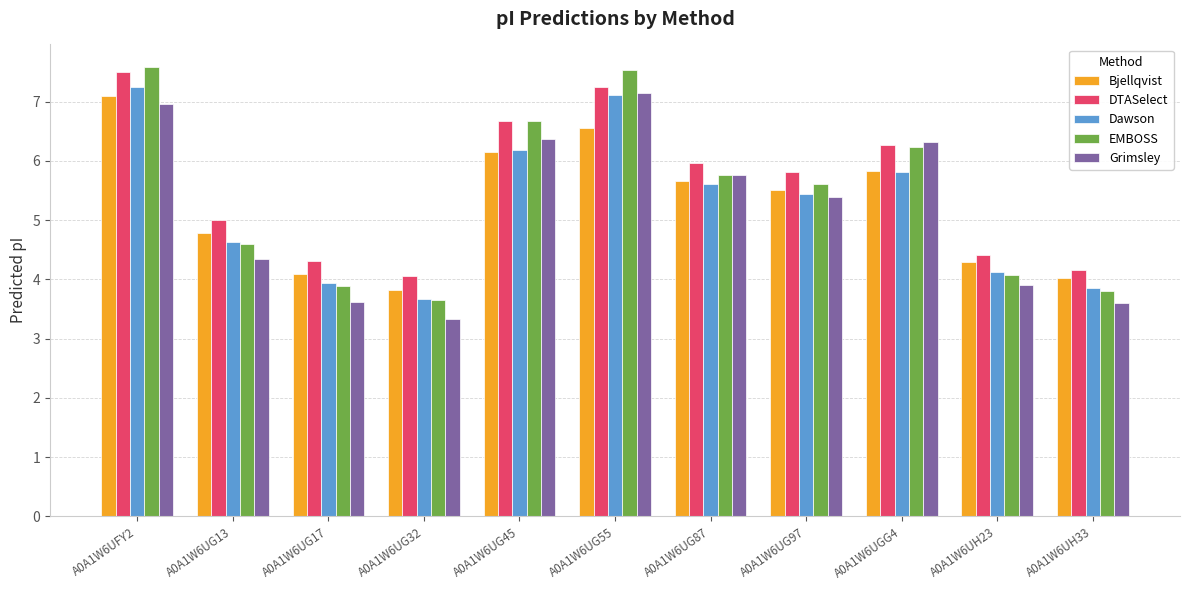

What is the difference between the highest and lowest values at A0A1W6UG87?

0.4